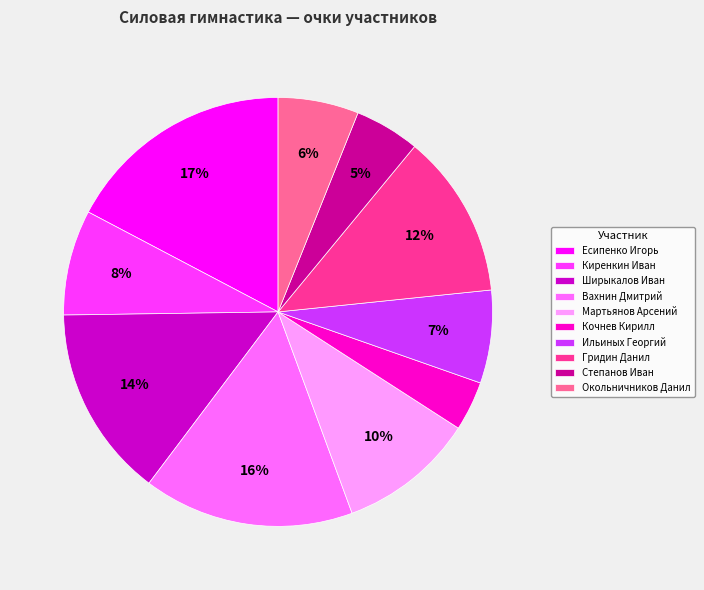

How many segments does this pie chart have?

10